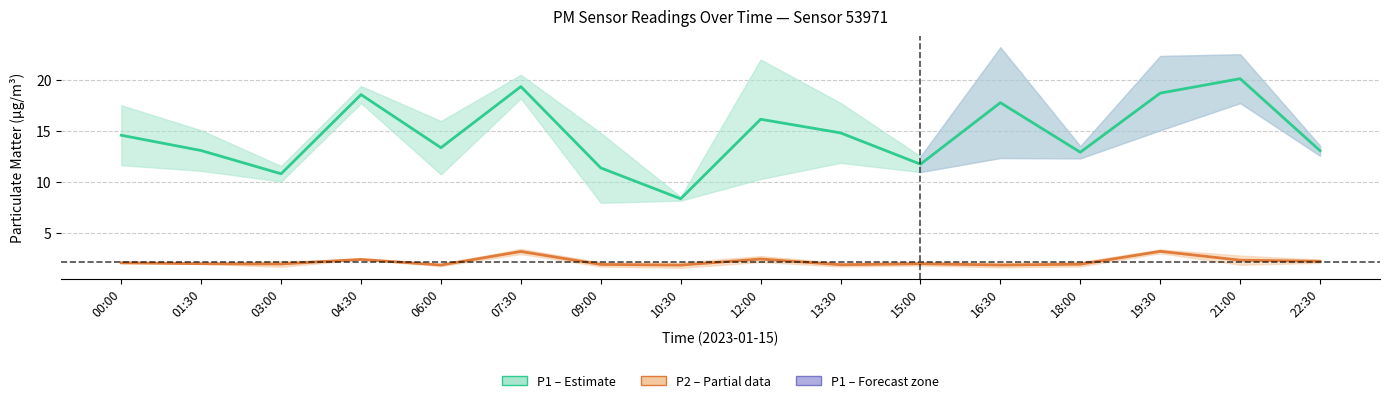

What is the minimum value shown in the chart?

1.9